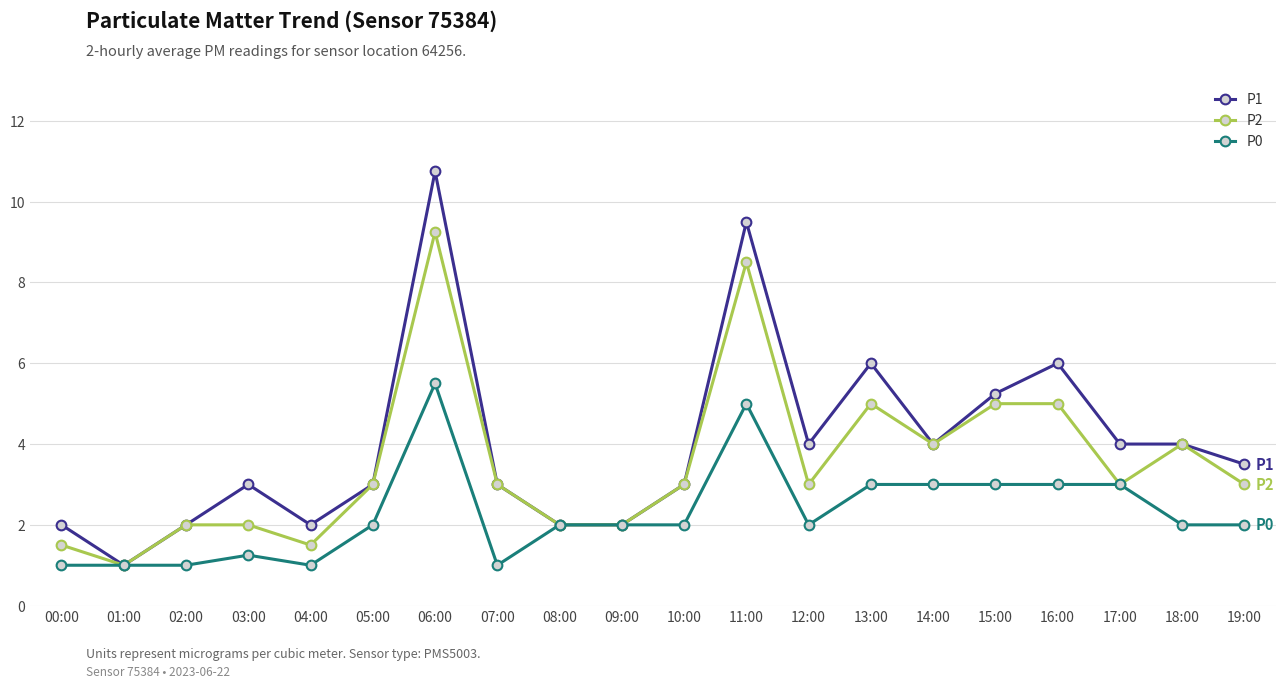

At 12:00, list the series in order from largest to smallest.

P1, P2, P0